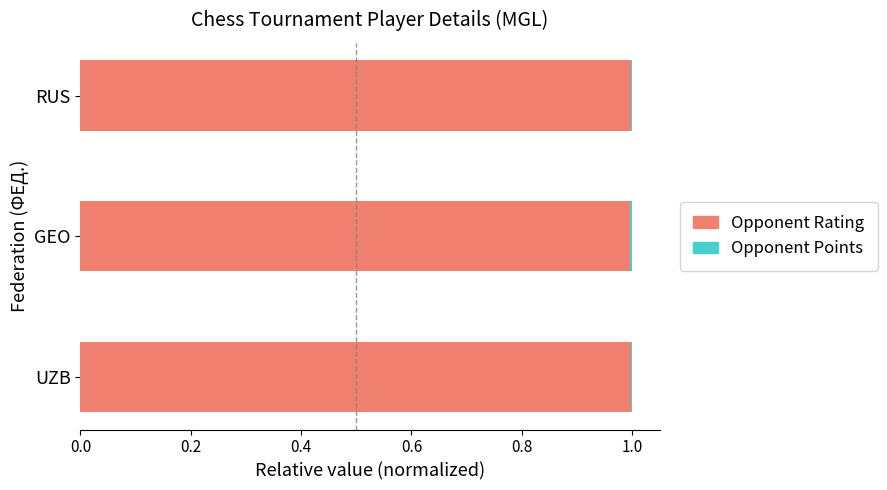

Count the number of categories in the chart.

3